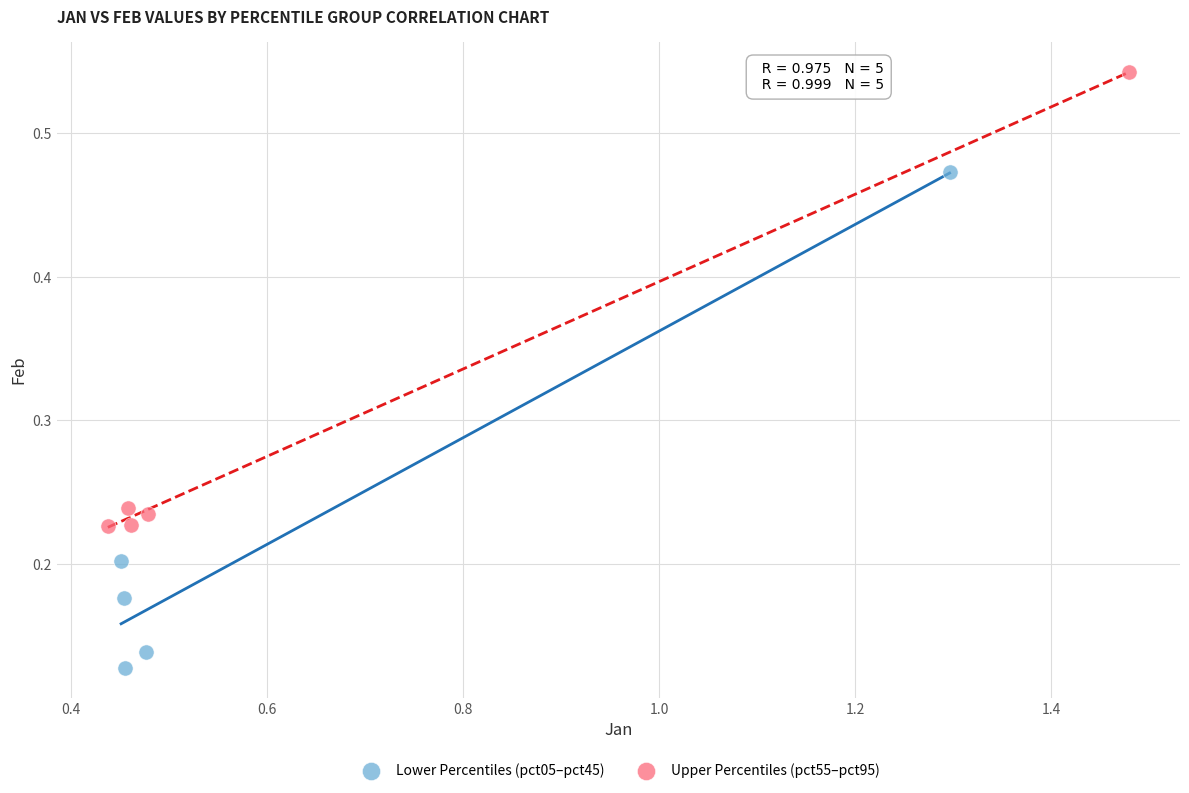

What are all the series names shown in the legend?

Lower Percentiles (pct05–pct45), Upper Percentiles (pct55–pct95)